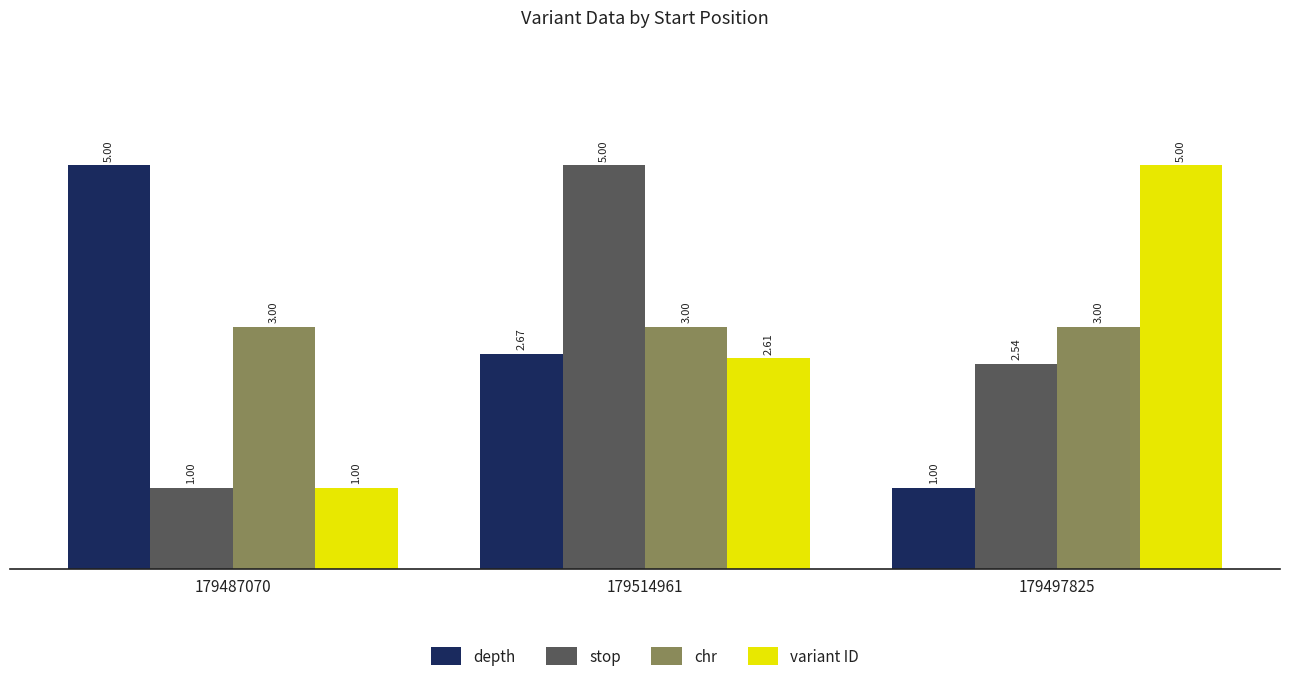

Read the variant ID value at 179487070.

1.0